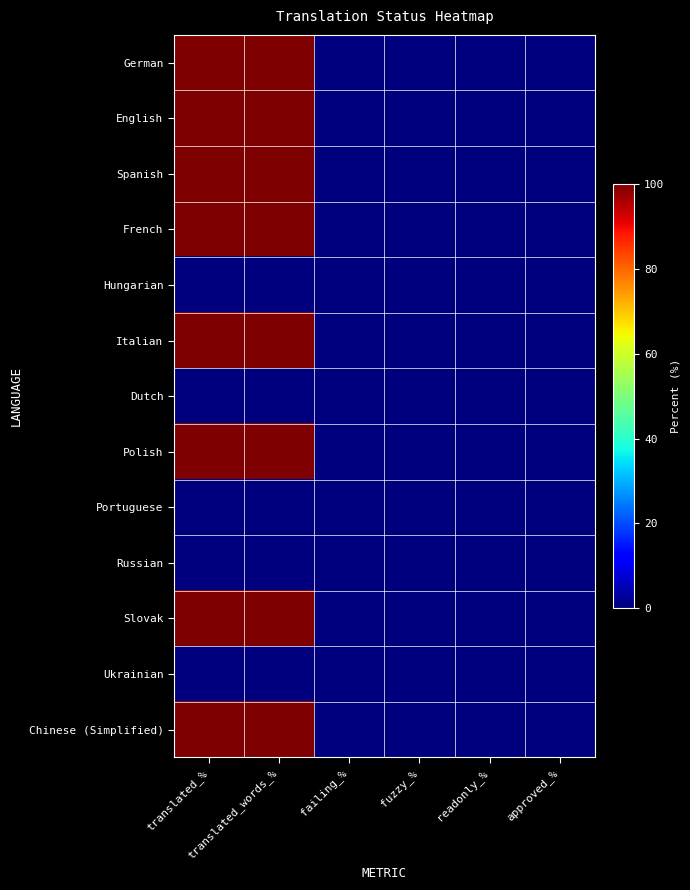

Which series has the widest spread of values?

German